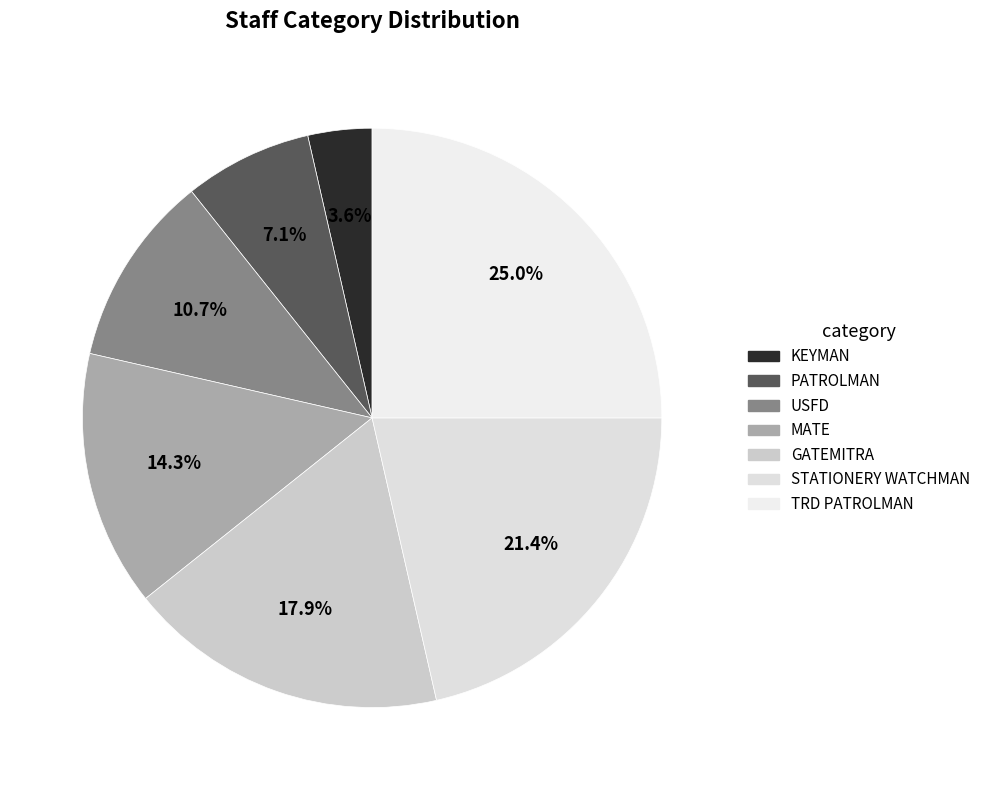

Combined, what portion of the pie is GATEMITRA and KEYMAN?

21.4%